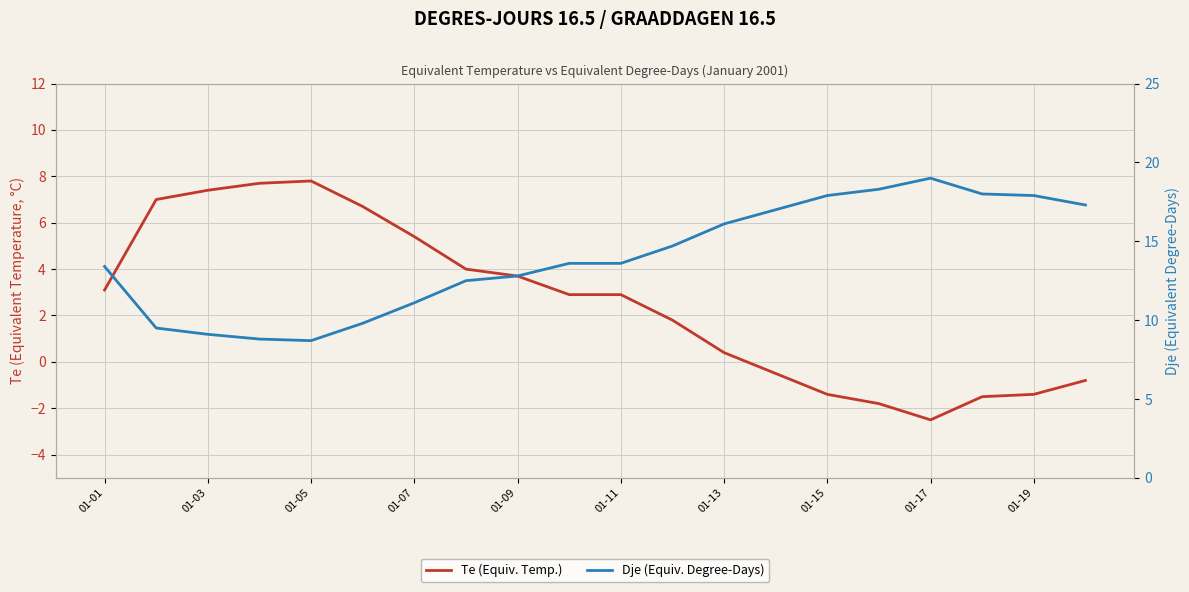

What is the value of the Te (Equiv. Temp.) point at the 6th from the left?

6.7